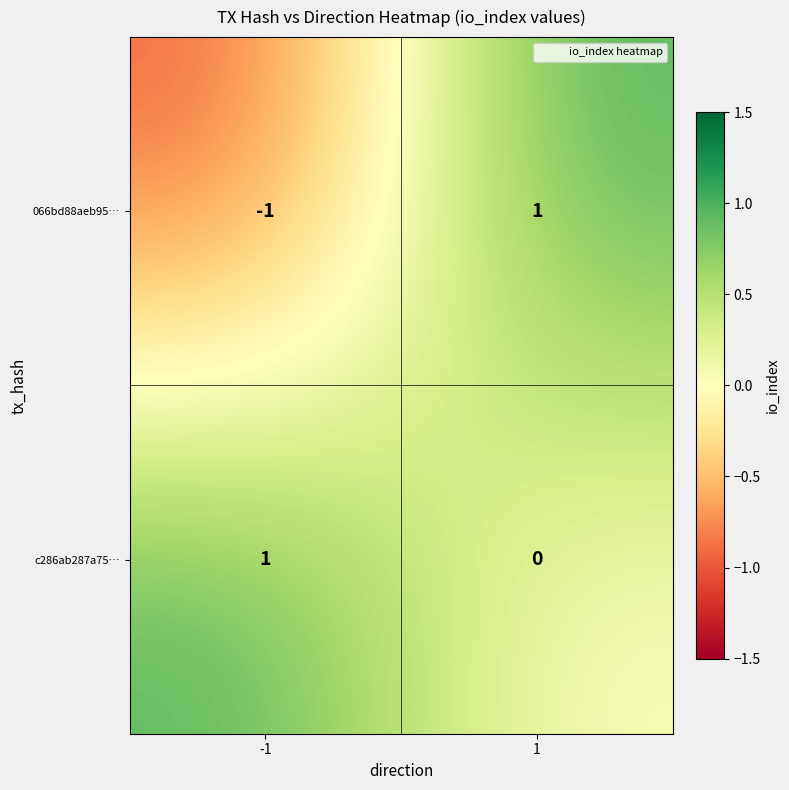

How many series are shown in this chart?

2